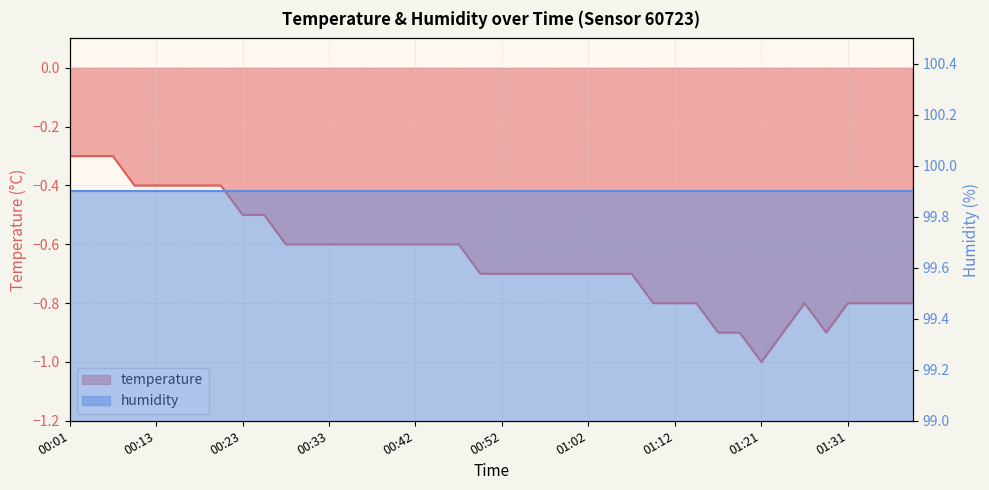

How many interior local valleys (lower than both neighbors) does the data have?

2